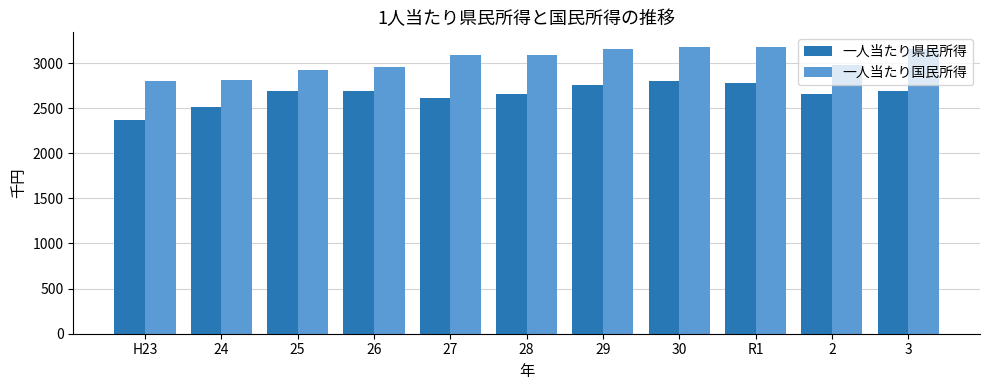

What is the label of the 11th bar from the right?

H23